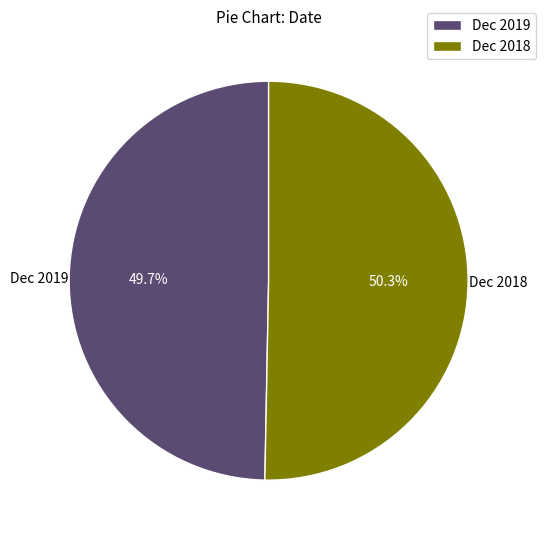

True or false: Dec 2019 accounts for 50% of the total.

True